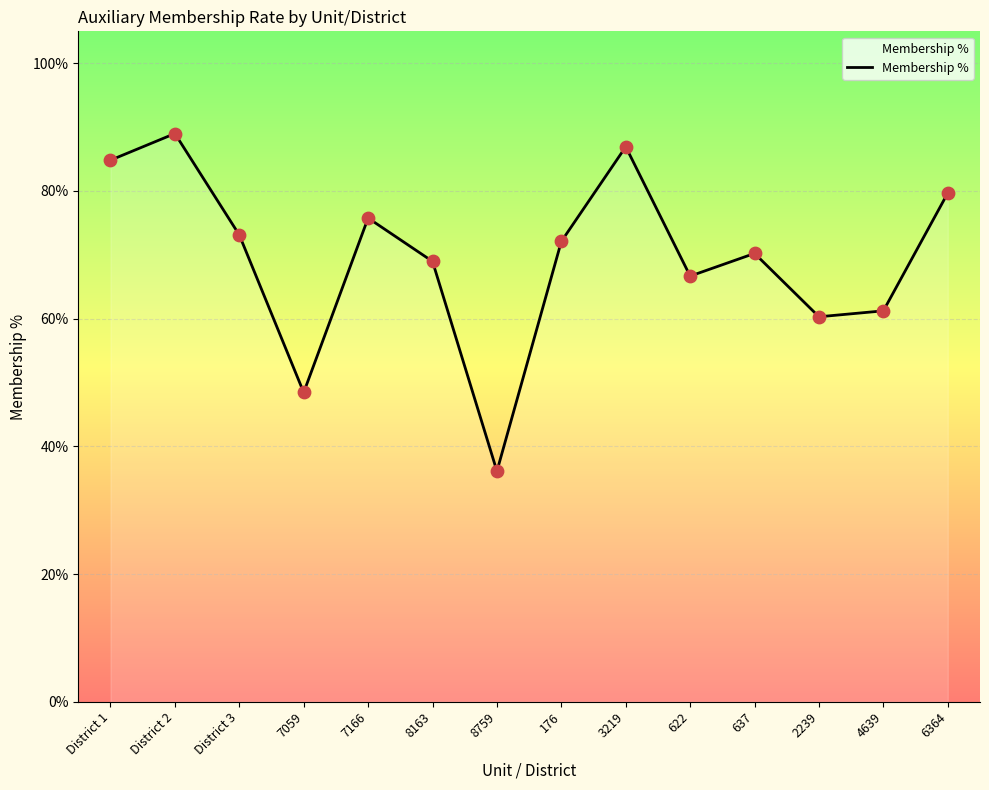

Does the chart have visible grid lines?

Yes